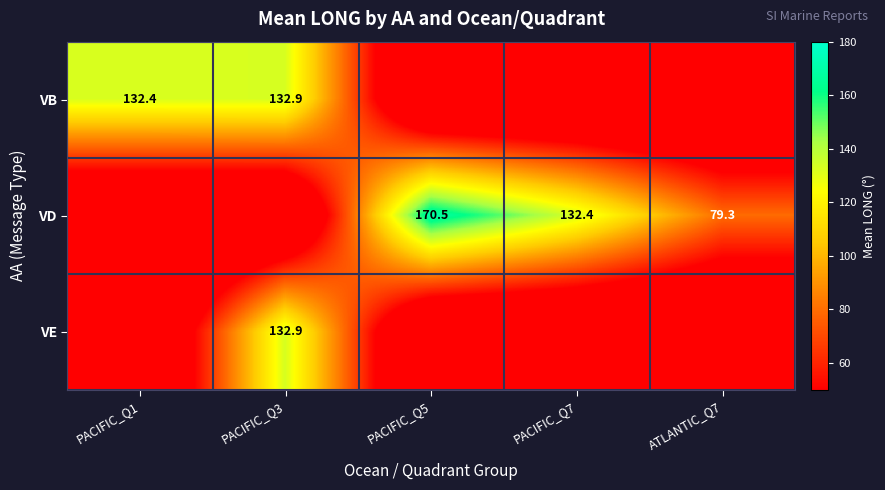

Is it true that VE equals 58.8 at PACIFIC_Q3?

False